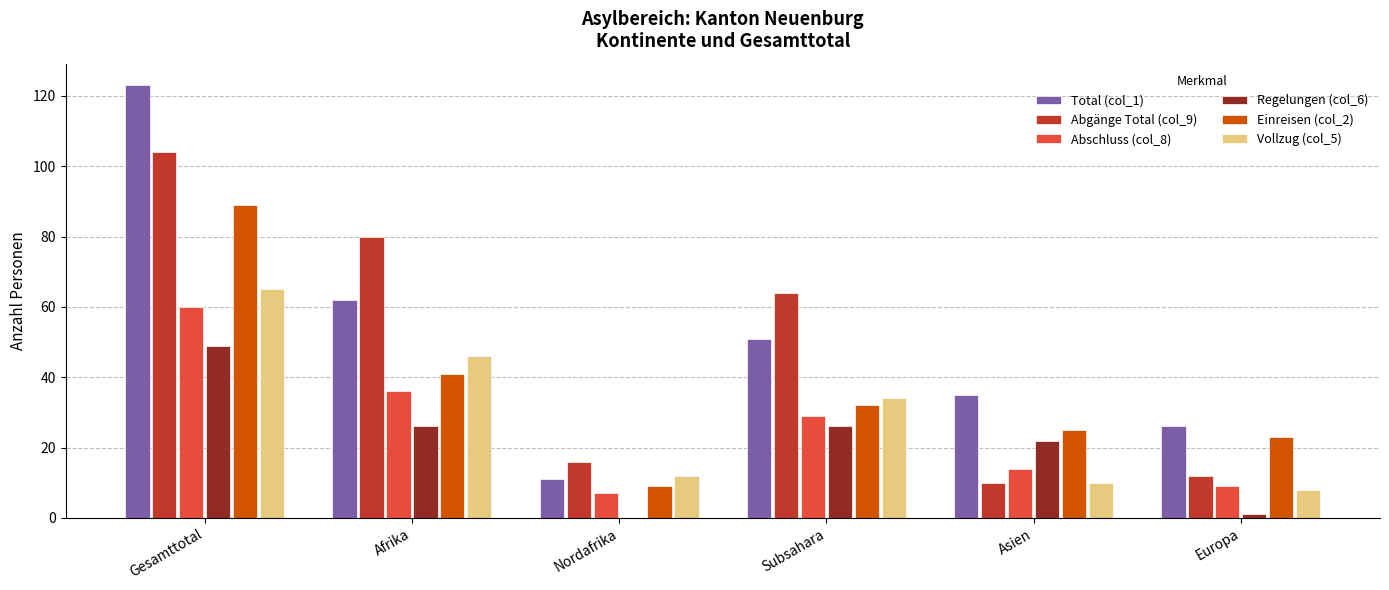

Which series has the widest spread of values?

Total (col_1)